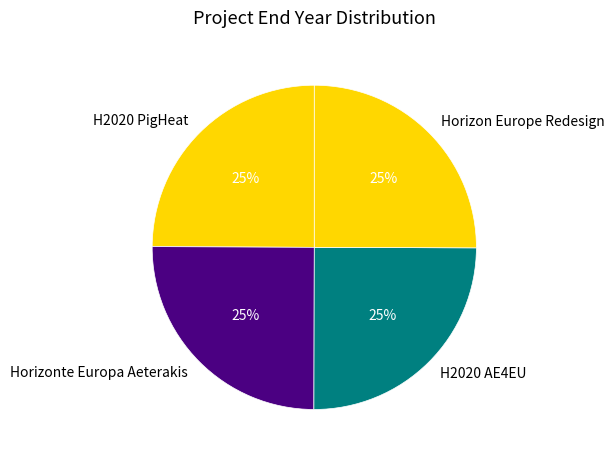

Is it true that H2020 AE4EU is 25% of the pie?

True